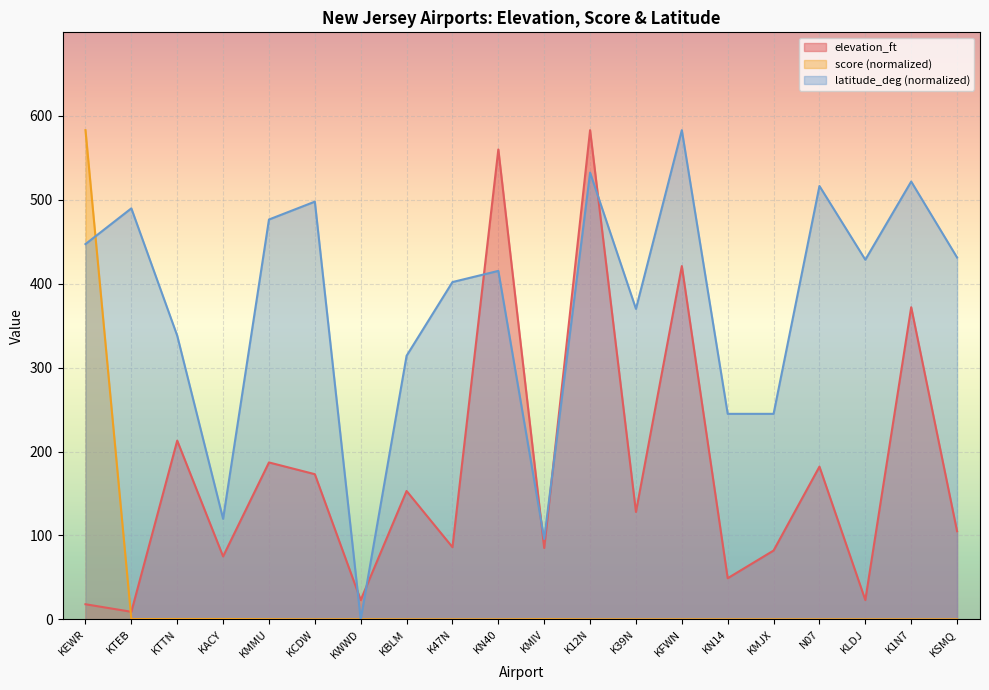

How many lines are shown in the chart?

3